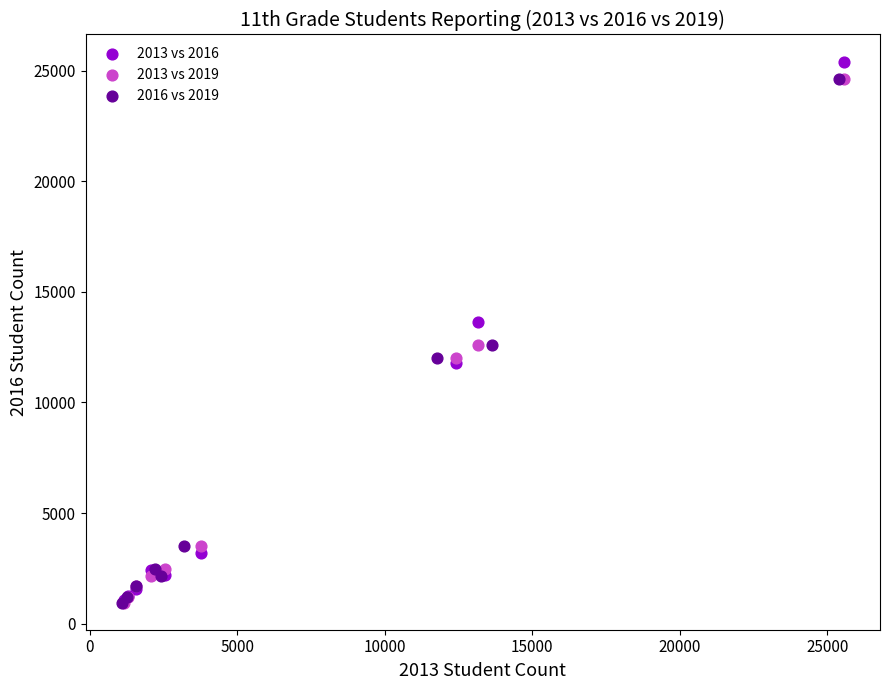

Which series contains the highest Y value?

2013 vs 2016